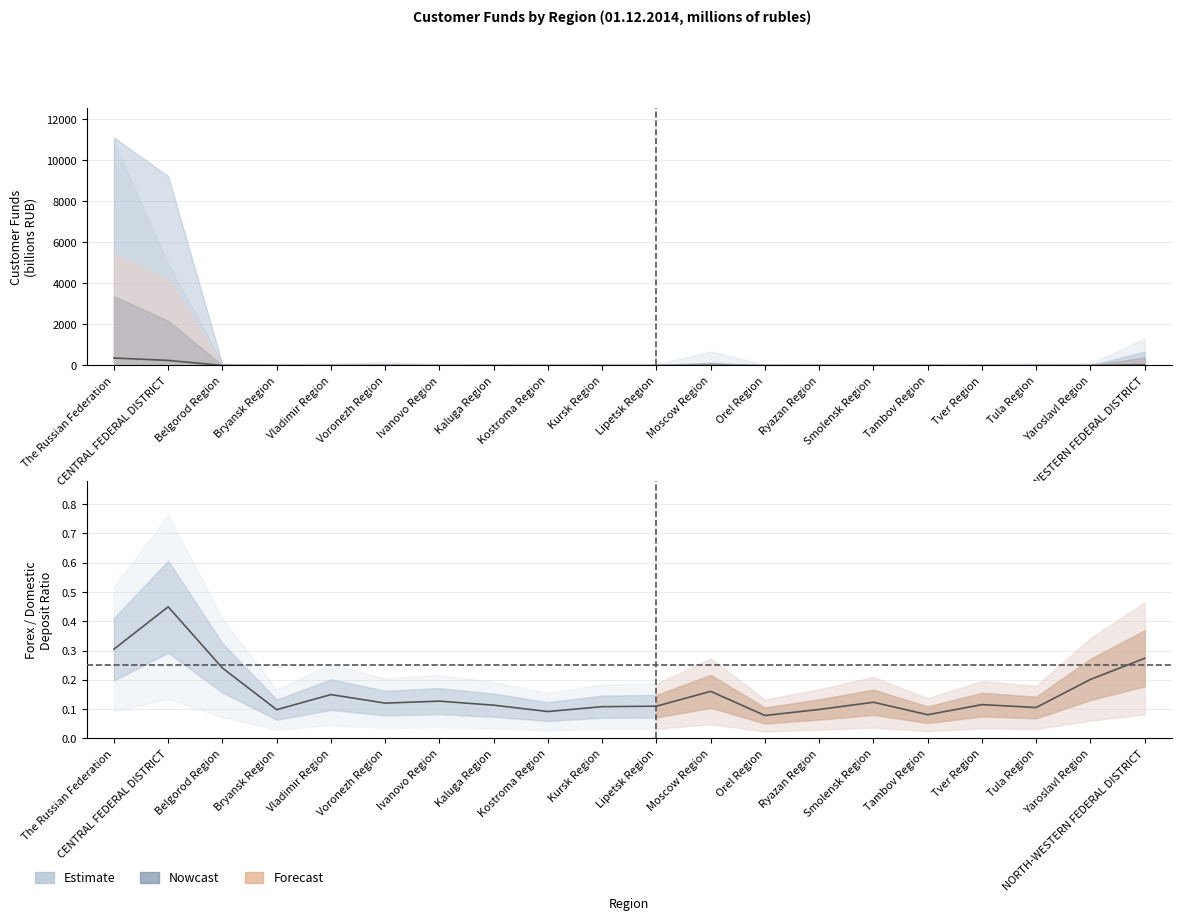

True or false: ratio (forex/rubles) has more than 1 points higher than both neighbors.

True